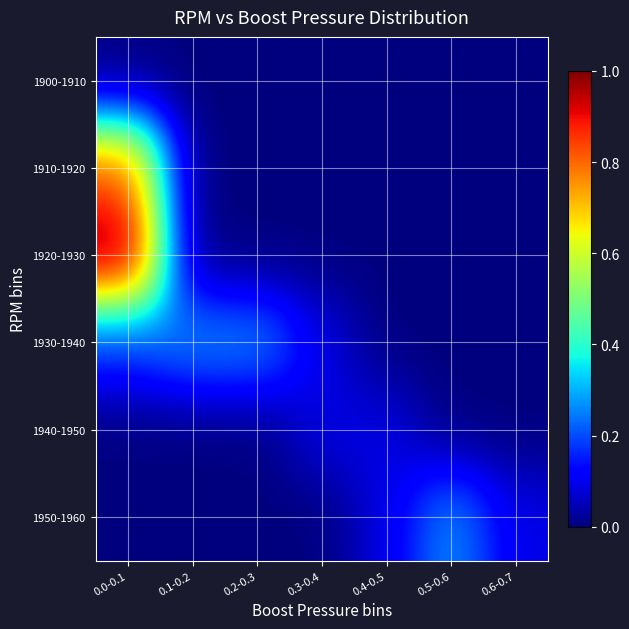

Reading left to right, extract all data points from this chart.

1900-1910: 0.0-0.1=0.0	0.1-0.2=0.0	0.2-0.3=0.0	0.3-0.4=0.0	0.4-0.5=0.0	0.5-0.6=0.0	0.6-0.7=0.0
1910-1920: 0.0-0.1=0.8	0.1-0.2=0.0	0.2-0.3=0.0	0.3-0.4=0.0	0.4-0.5=0.0	0.5-0.6=0.0	0.6-0.7=0.0
1920-1930: 0.0-0.1=1.0	0.1-0.2=0.0	0.2-0.3=0.0	0.3-0.4=0.0	0.4-0.5=0.0	0.5-0.6=0.0	0.6-0.7=0.0
1930-1940: 0.0-0.1=0.2	0.1-0.2=0.3	0.2-0.3=0.3	0.3-0.4=0.1	0.4-0.5=0.0	0.5-0.6=0.0	0.6-0.7=0.0
1940-1950: 0.0-0.1=0.0	0.1-0.2=0.0	0.2-0.3=0.0	0.3-0.4=0.1	0.4-0.5=0.1	0.5-0.6=0.0	0.6-0.7=0.0
1950-1960: 0.0-0.1=0.0	0.1-0.2=0.0	0.2-0.3=0.0	0.3-0.4=0.0	0.4-0.5=0.1	0.5-0.6=0.3	0.6-0.7=0.1